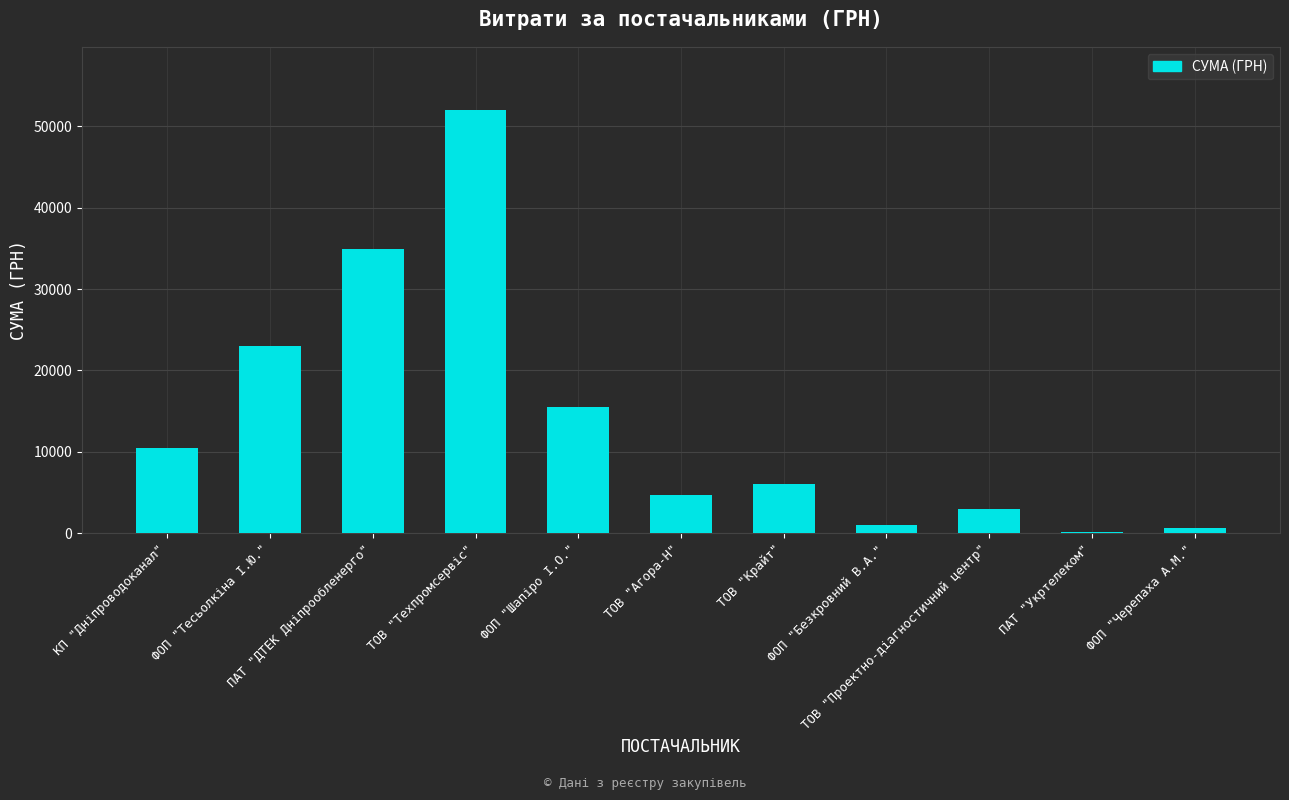

What is the maximum value shown in the chart?

51980.0